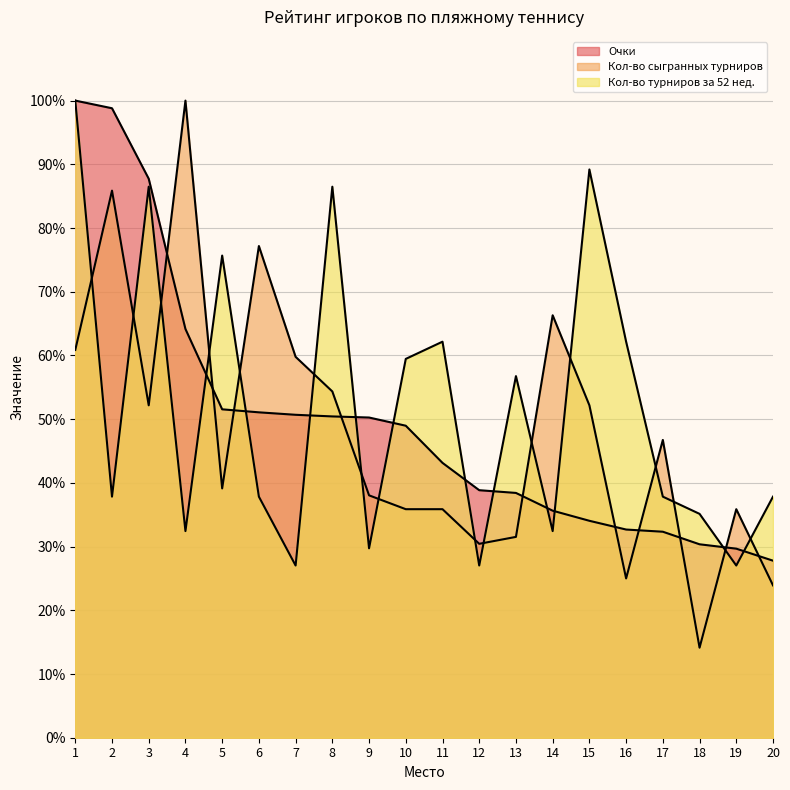

At how many categories does at least one series exceed 96?

3